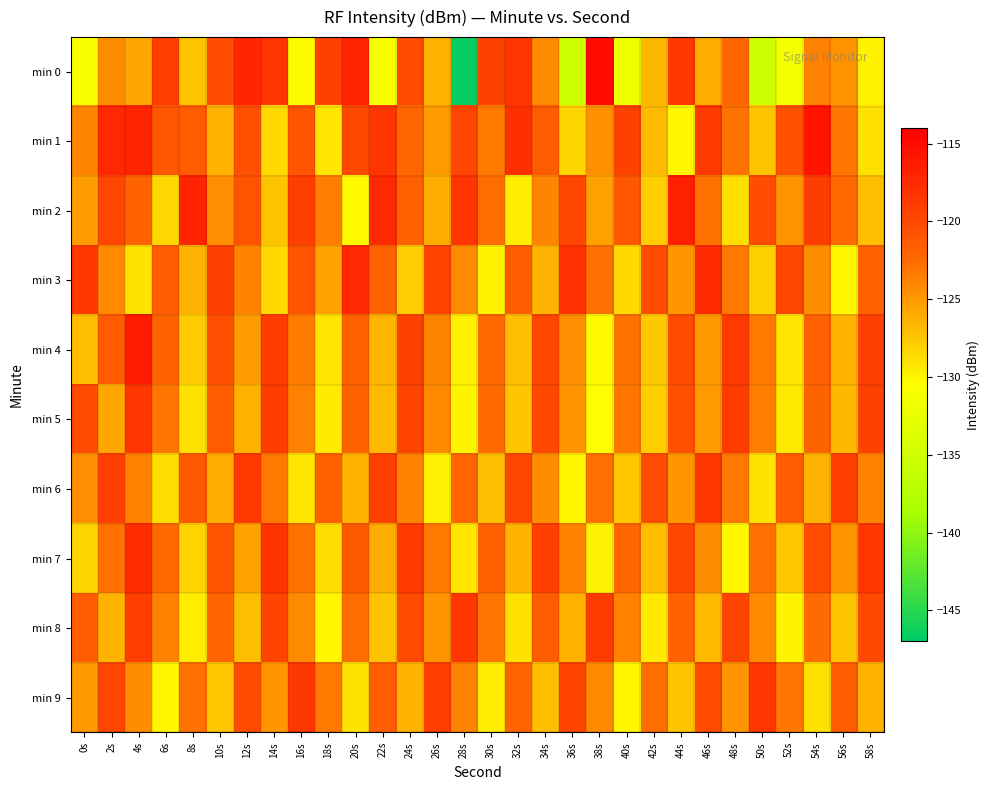

Reading left to right, transcribe all the data shown in this chart.

min 0: 0s=-130.9	2s=-124.4	4s=-125.8	6s=-119.1	8s=-127.3	10s=-120.2	12s=-117.1	14s=-118.3	16s=-130.3	18s=-119.3	20s=-117.0	22s=-130.9	24s=-120.1	26s=-126.5	28s=-146.6	30s=-119.3	32s=-118.4	34s=-124.3	36s=-135.3	38s=-114.9	40s=-131.9	42s=-126.7	44s=-118.6	46s=-126.0	48s=-122.3	50s=-135.2	52s=-131.4	54s=-123.7	56s=-124.8	58s=-129.8
min 1: 0s=-124.0	2s=-117.3	4s=-117.1	6s=-121.0	8s=-121.6	10s=-126.5	12s=-120.4	14s=-128.6	16s=-120.8	18s=-129.1	20s=-120.0	22s=-118.5	24s=-122.3	26s=-125.1	28s=-119.8	30s=-123.4	32s=-117.9	34s=-121.5	36s=-128.2	38s=-124.6	40s=-119.3	42s=-126.8	44s=-130.1	46s=-118.7	48s=-122.9	50s=-127.4	52s=-120.6	54s=-115.8	56s=-123.2	58s=-128.9
min 2: 0s=-125.3	2s=-119.7	4s=-122.1	6s=-128.4	8s=-116.9	10s=-124.5	12s=-120.8	14s=-127.3	16s=-119.1	18s=-123.6	20s=-130.2	22s=-117.4	24s=-121.9	26s=-126.1	28s=-118.3	30s=-122.7	32s=-129.5	34s=-124.0	36s=-119.8	38s=-125.4	40s=-121.2	42s=-127.8	44s=-116.6	46s=-123.0	48s=-128.7	50s=-120.3	52s=-124.8	54s=-118.9	56s=-122.5	58s=-127.1
min 3: 0s=-118.6	2s=-124.3	4s=-129.0	6s=-121.7	8s=-126.5	10s=-119.2	12s=-123.8	14s=-128.5	16s=-120.9	18s=-125.6	20s=-117.3	22s=-122.0	24s=-127.8	26s=-119.5	28s=-124.2	30s=-129.9	32s=-121.6	34s=-126.4	36s=-118.1	38s=-122.8	40s=-128.5	42s=-120.2	44s=-124.9	46s=-117.6	48s=-123.3	50s=-128.0	52s=-119.7	54s=-124.4	56s=-130.1	58s=-121.8
min 4: 0s=-126.9	2s=-121.6	4s=-116.3	6s=-122.0	8s=-127.7	10s=-120.4	12s=-125.1	14s=-118.8	16s=-123.5	18s=-129.2	20s=-121.9	22s=-126.6	24s=-119.3	26s=-124.0	28s=-129.7	30s=-122.4	32s=-127.1	34s=-119.8	36s=-124.5	38s=-130.2	40s=-122.9	42s=-127.6	44s=-120.3	46s=-125.0	48s=-118.7	50s=-123.4	52s=-129.1	54s=-121.8	56s=-126.5	58s=-119.2
min 5: 0s=-120.1	2s=-125.8	4s=-118.5	6s=-123.2	8s=-128.9	10s=-121.6	12s=-126.3	14s=-119.0	16s=-123.7	18s=-129.4	20s=-122.1	22s=-126.8	24s=-119.5	26s=-124.2	28s=-129.9	30s=-122.6	32s=-127.3	34s=-120.0	36s=-124.7	38s=-130.4	40s=-123.1	42s=-127.8	44s=-120.5	46s=-125.2	48s=-118.9	50s=-123.6	52s=-129.3	54s=-122.0	56s=-126.7	58s=-119.4
min 6: 0s=-124.5	2s=-119.2	4s=-123.9	6s=-128.6	8s=-121.3	10s=-126.0	12s=-118.7	14s=-123.4	16s=-129.1	18s=-121.8	20s=-126.5	22s=-119.2	24s=-123.9	26s=-129.6	28s=-122.3	30s=-127.0	32s=-119.7	34s=-124.4	36s=-130.1	38s=-122.8	40s=-127.5	42s=-120.2	44s=-124.9	46s=-118.6	48s=-123.3	50s=-129.0	52s=-121.7	54s=-126.4	56s=-119.1	58s=-123.8
min 7: 0s=-128.3	2s=-123.0	4s=-117.7	6s=-122.4	8s=-128.1	10s=-120.8	12s=-125.5	14s=-118.2	16s=-122.9	18s=-128.6	20s=-121.3	22s=-126.0	24s=-118.7	26s=-123.4	28s=-129.1	30s=-121.8	32s=-126.5	34s=-119.2	36s=-123.9	38s=-129.6	40s=-122.3	42s=-127.0	44s=-119.7	46s=-124.4	48s=-130.1	50s=-122.8	52s=-127.5	54s=-120.2	56s=-124.9	58s=-118.6
min 8: 0s=-121.7	2s=-126.4	4s=-119.1	6s=-123.8	8s=-129.5	10s=-122.2	12s=-126.9	14s=-119.6	16s=-124.3	18s=-130.0	20s=-122.7	22s=-127.4	24s=-120.1	26s=-124.8	28s=-118.5	30s=-123.2	32s=-128.9	34s=-121.6	36s=-126.3	38s=-119.0	40s=-123.7	42s=-129.4	44s=-122.1	46s=-126.8	48s=-119.5	50s=-124.2	52s=-129.9	54s=-122.6	56s=-127.3	58s=-120.0
min 9: 0s=-125.0	2s=-119.7	4s=-124.4	6s=-130.1	8s=-122.8	10s=-127.5	12s=-120.2	14s=-124.9	16s=-118.6	18s=-123.3	20s=-129.0	22s=-121.7	24s=-126.4	26s=-119.1	28s=-123.8	30s=-129.5	32s=-122.2	34s=-126.9	36s=-119.6	38s=-124.3	40s=-130.0	42s=-122.7	44s=-127.4	46s=-120.1	48s=-124.8	50s=-118.5	52s=-123.2	54s=-128.9	56s=-121.6	58s=-126.3